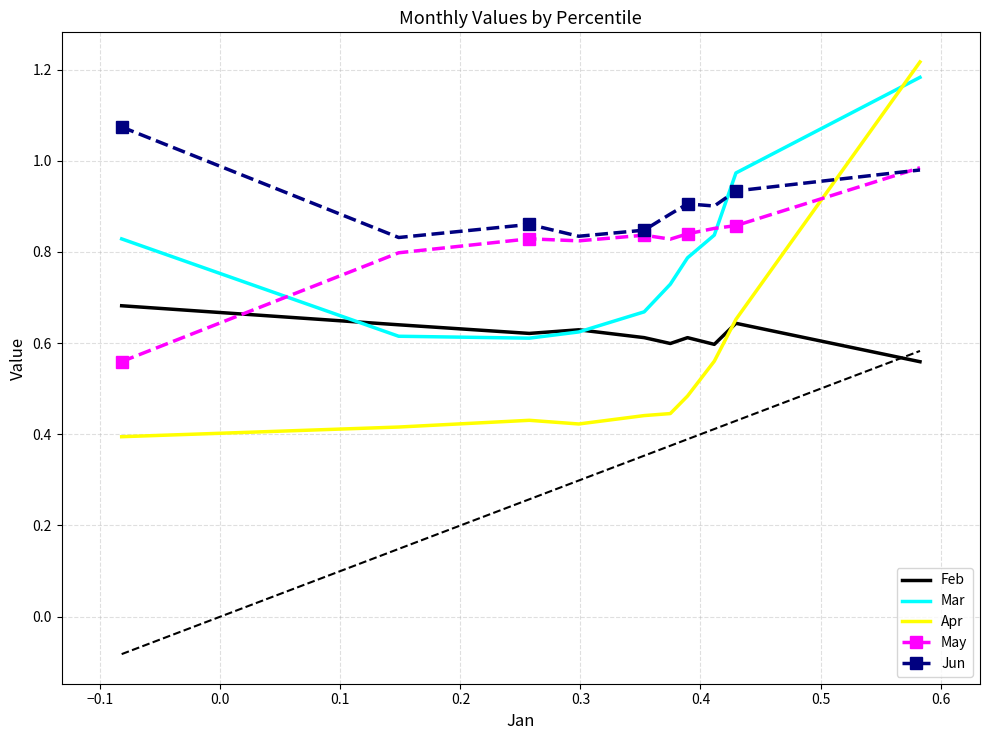

True or false: Jun and Mar cross at least once.

True